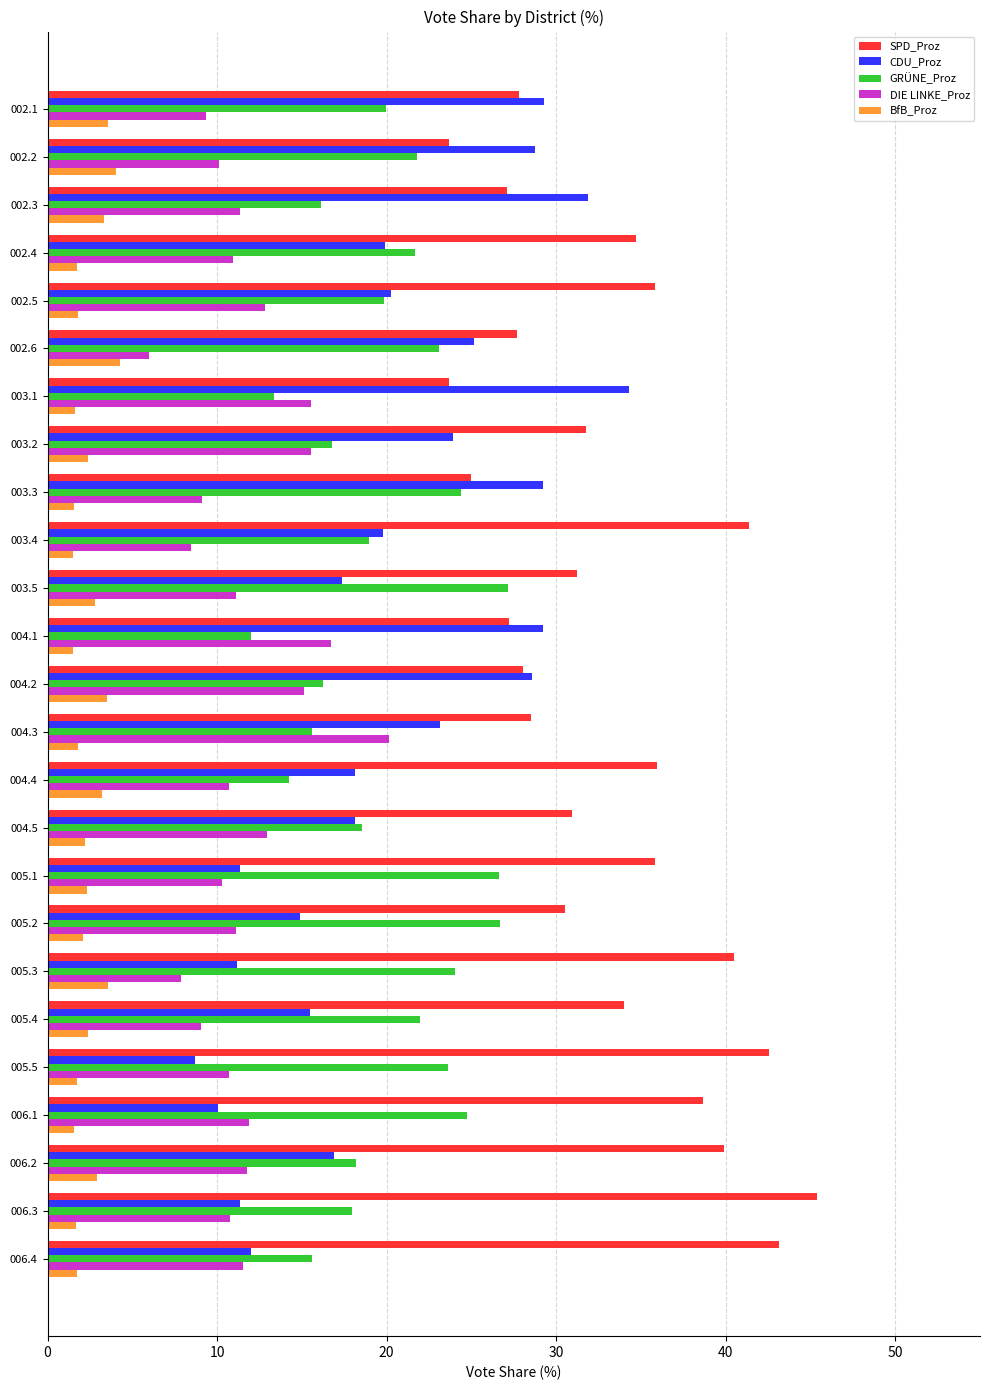

Count the number of categories in the chart.

25